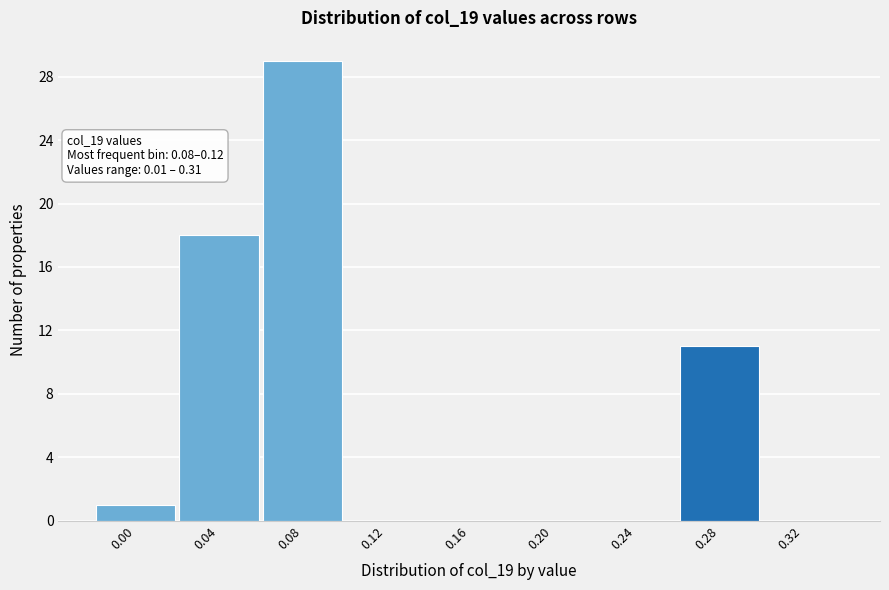

Reading right to left, list all the values displayed in this chart.

0.32=0	0.28=11	0.24=0	0.20=0	0.16=0	0.12=0	0.08=29	0.04=18	0.00=1